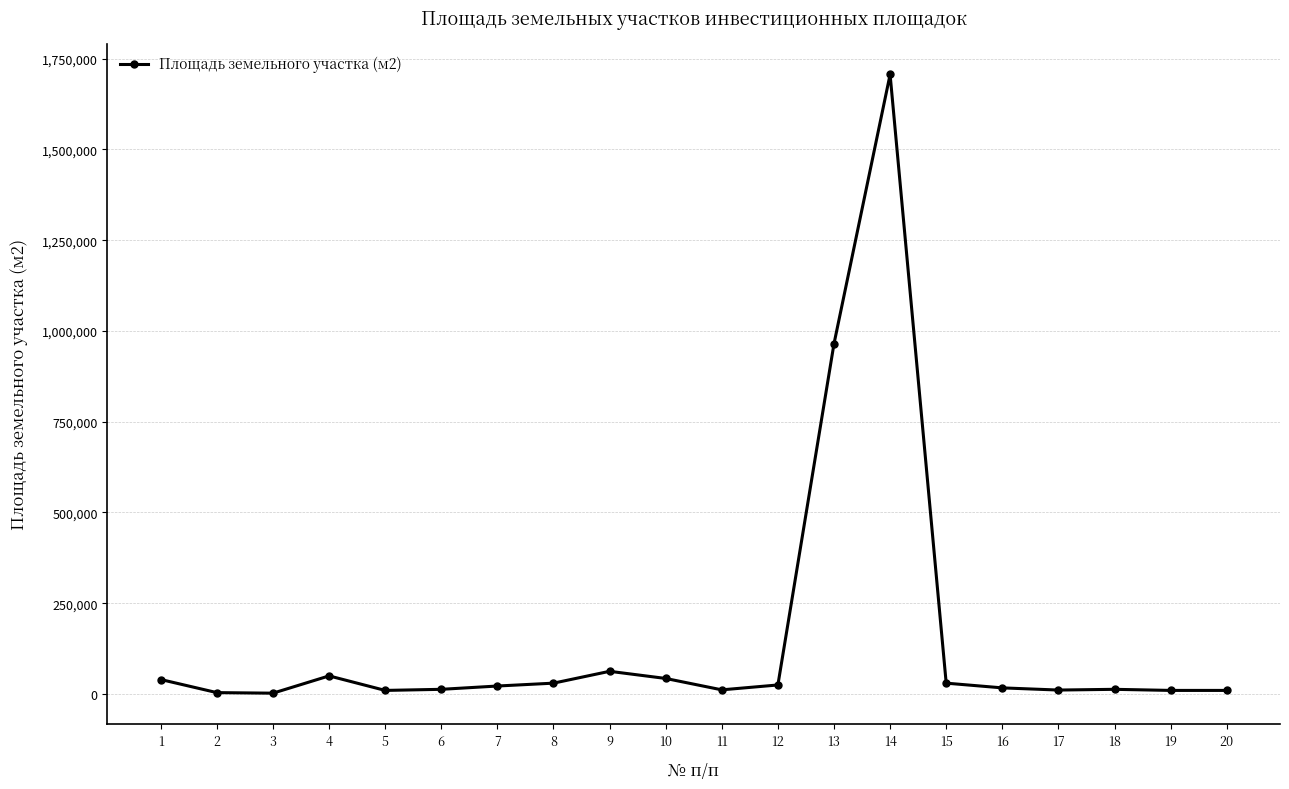

True or false: there are more than 1 points higher than both neighbors.

True